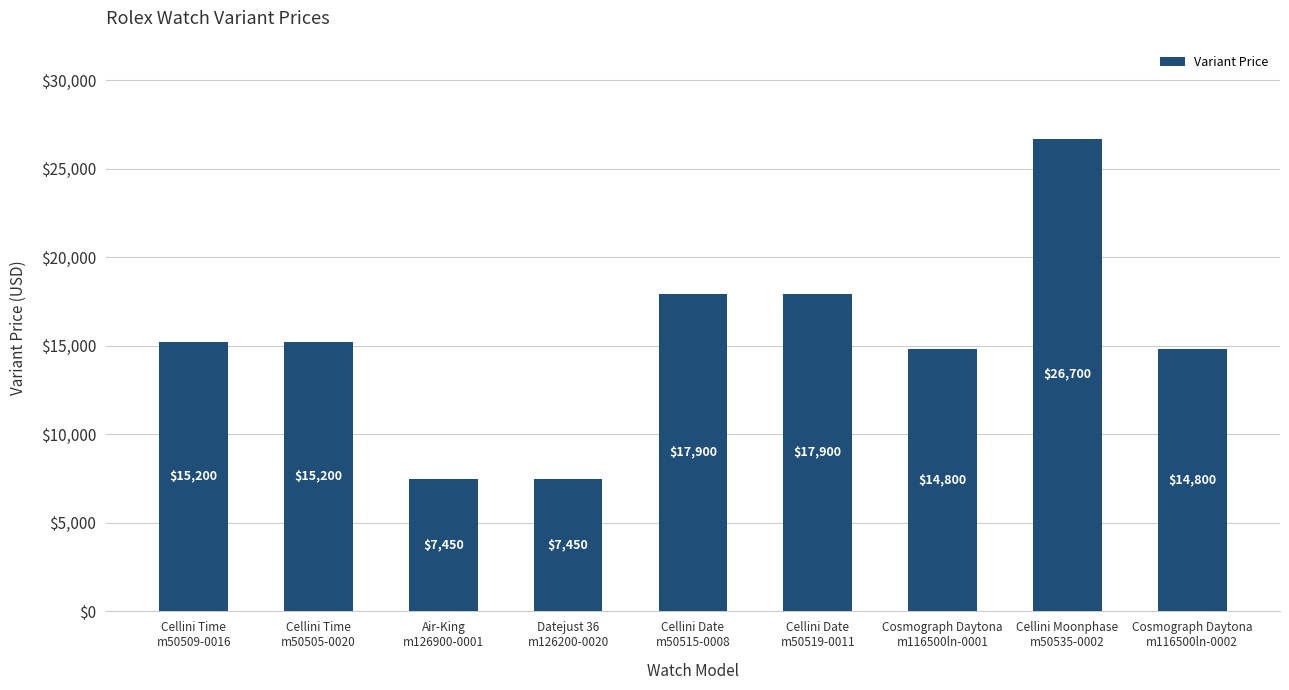

What is the value of the 3rd bar from the left?

7450